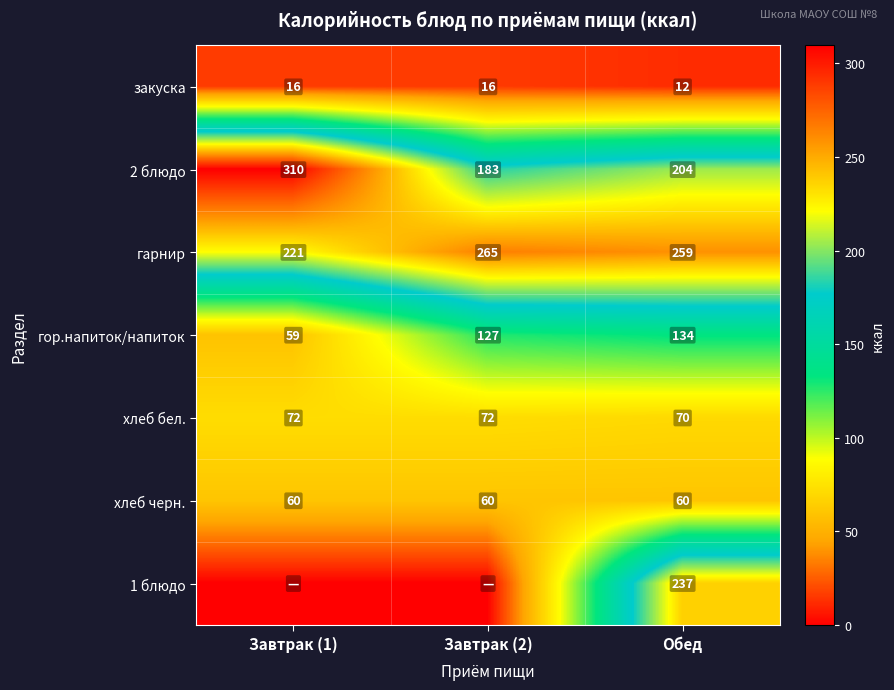

What is the average value of the гарнир series?

248